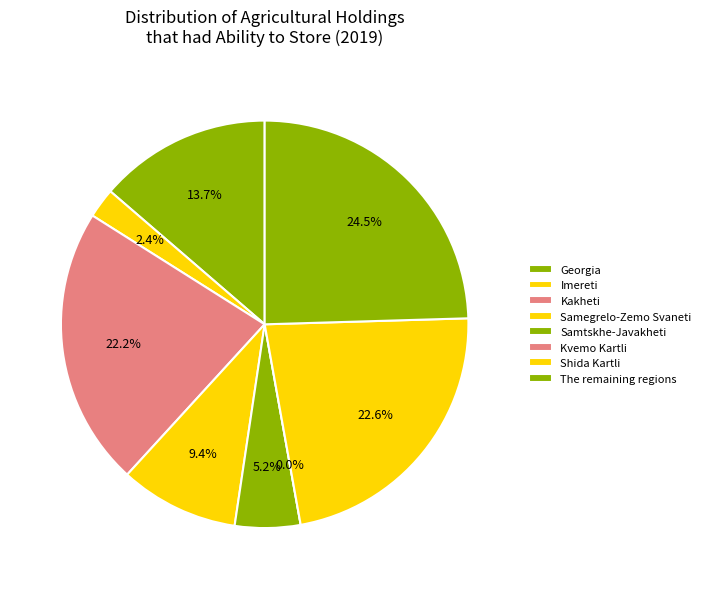

What is the ratio of the value at Samegrelo-Zemo Svaneti to the value at The remaining regions?

0.4